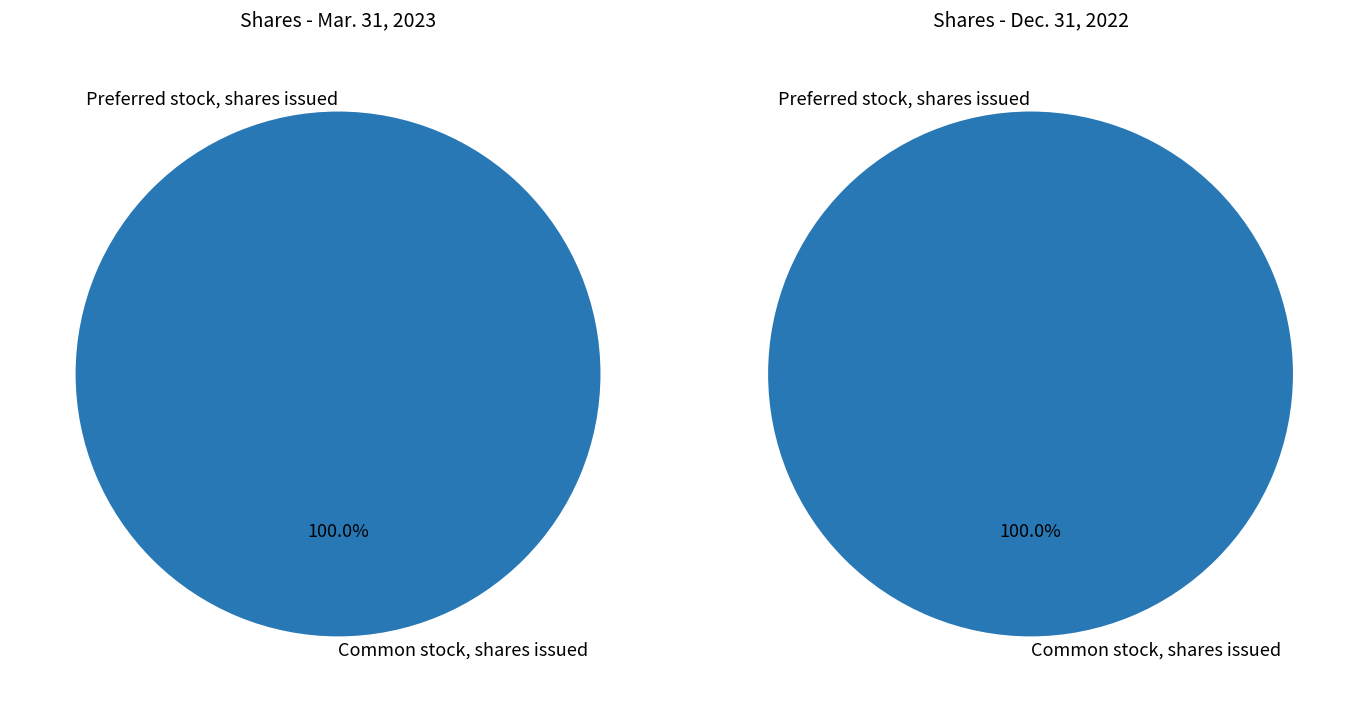

Which category accounts for the majority?

Common stock, shares issued